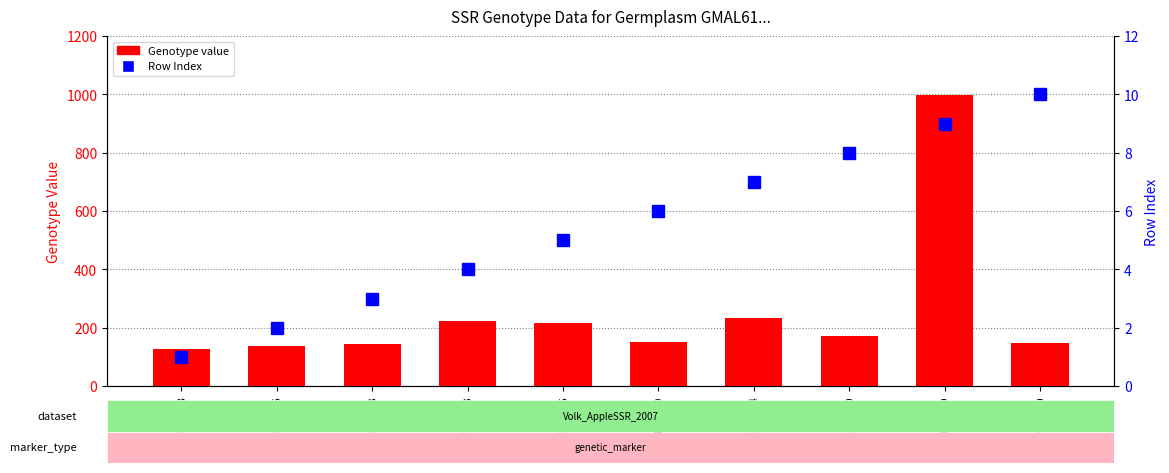

What is the highest value of the Genotype series?

999